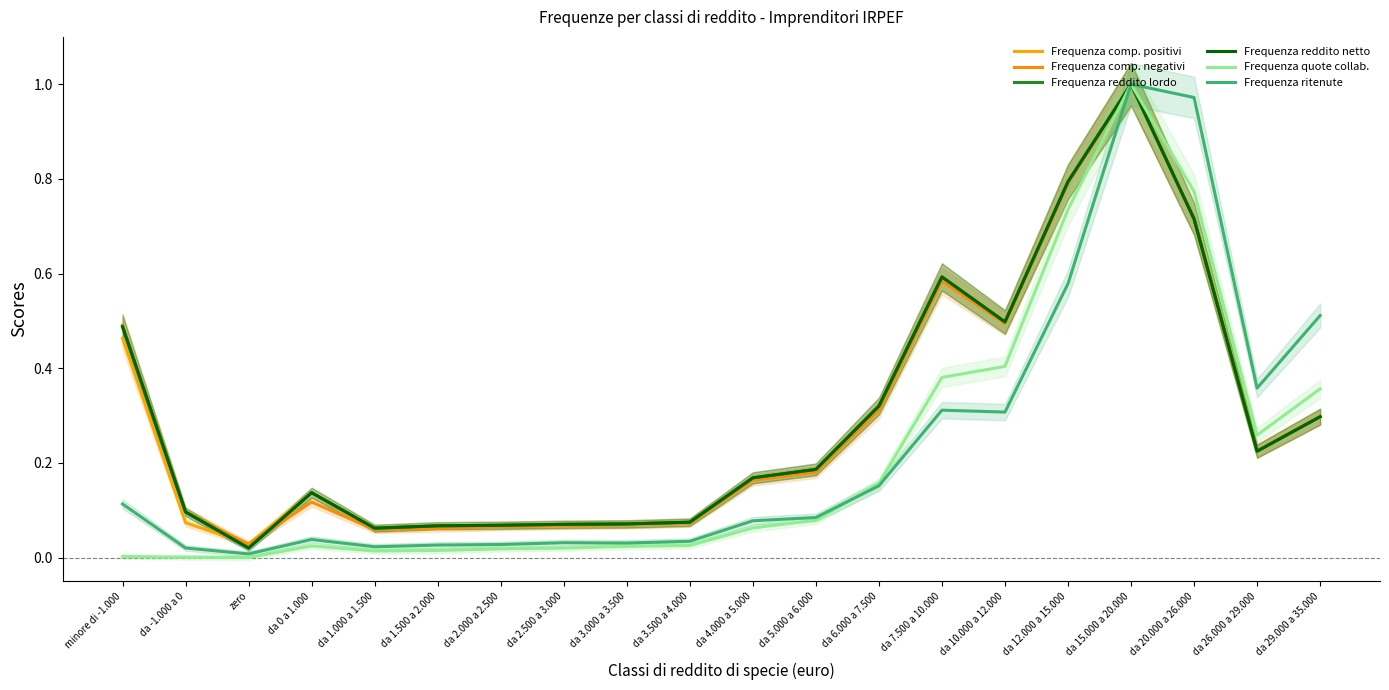

True or false: Frequenza reddito netto and Frequenza ritenute intersect in this chart.

False